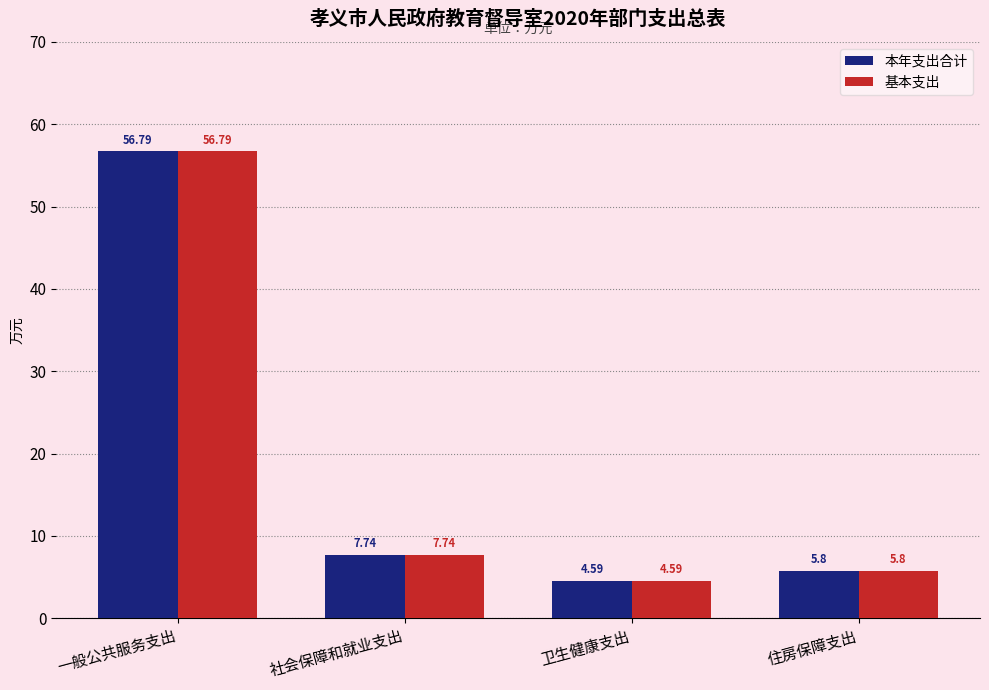

Where does the 基本支出 series first go above 7?

一般公共服务支出